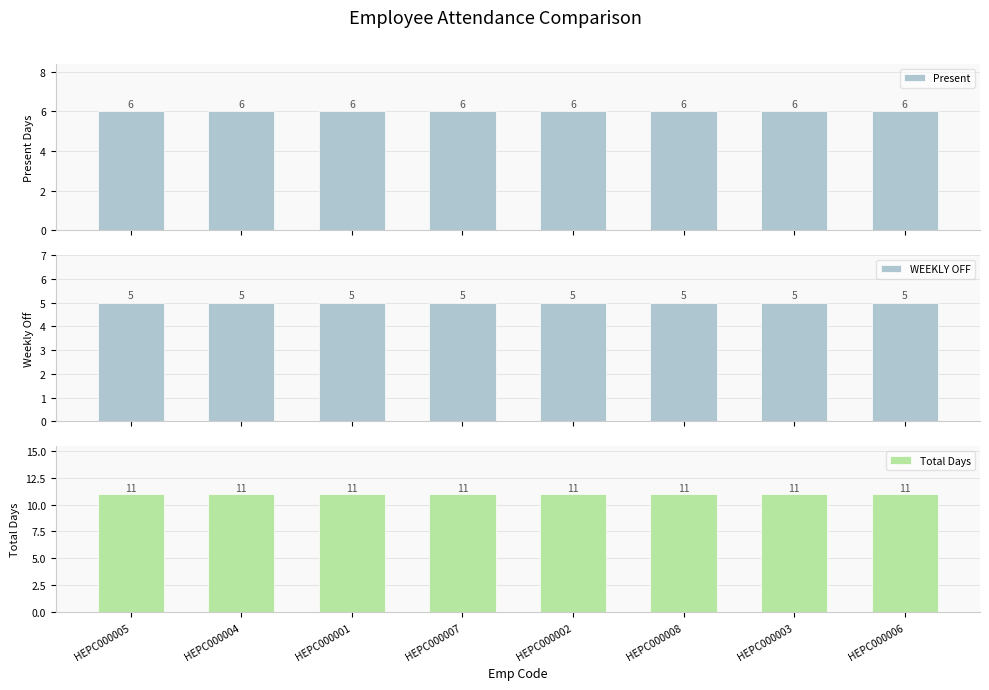

The value of WEEKLY OFF at HEPC000001 is 7. True or false?

False